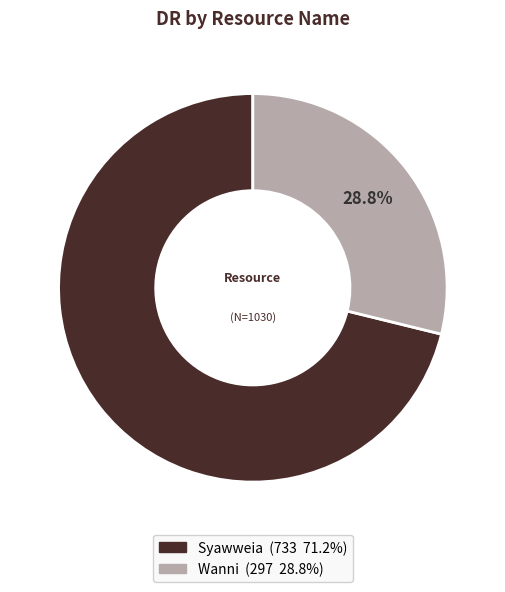

What percentage is NOT represented by Syawweia?

28.8%